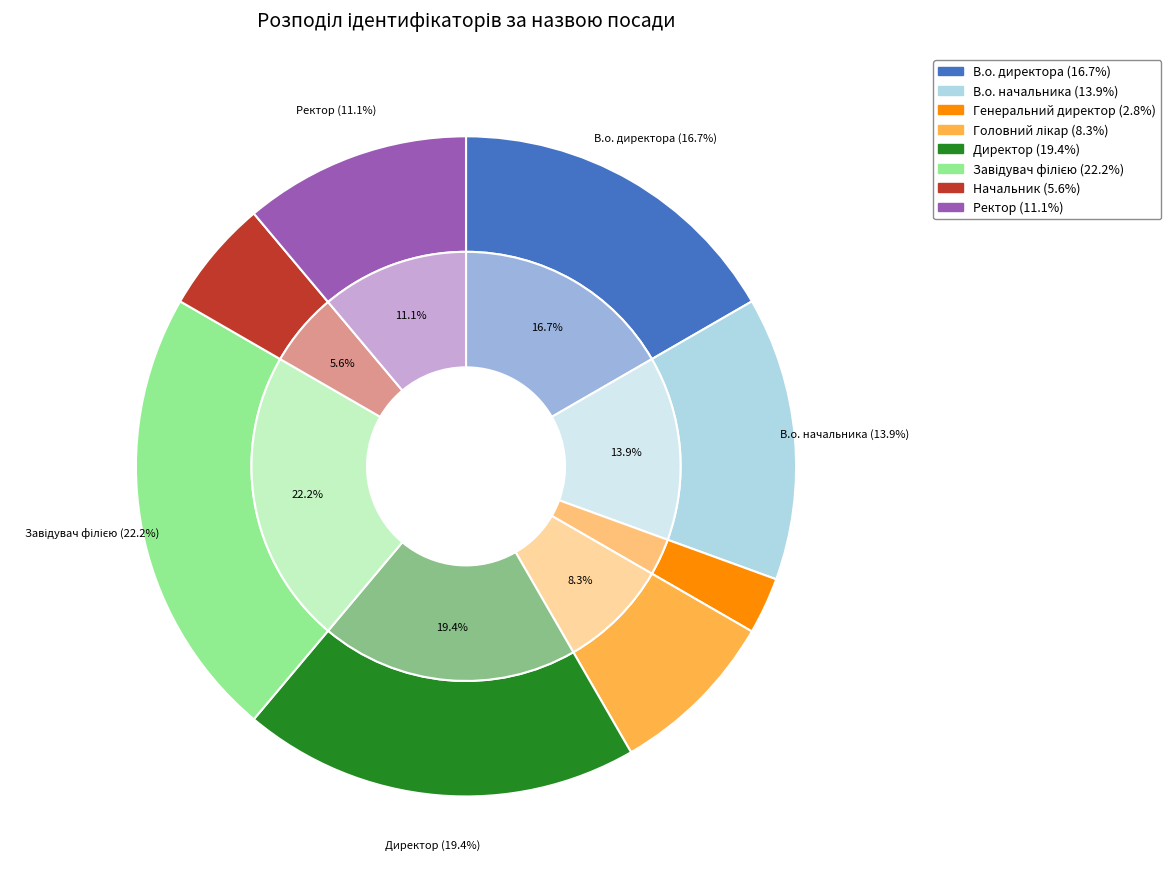

To the nearest percent, what is the average slice percentage?

12%